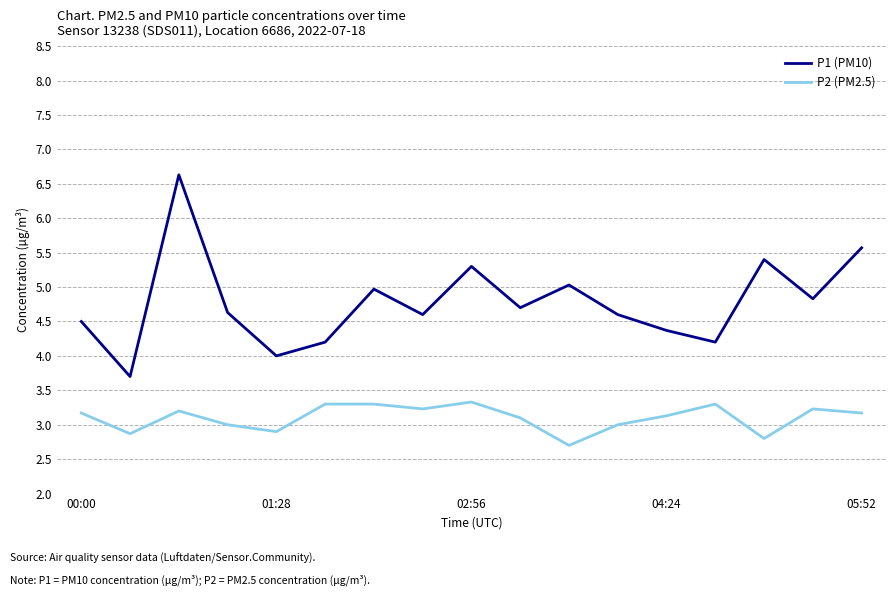

What is the sum of all P2 (PM2.5) values?

52.7